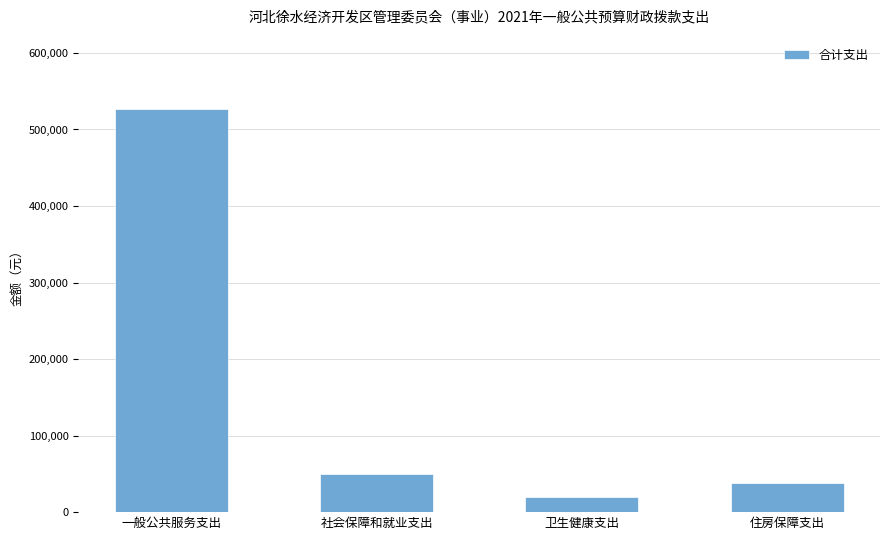

Reading right to left, extract all data points from this chart.

住房保障支出=37700	卫生健康支出=20400	社会保障和就业支出=50300	一般公共服务支出=527400